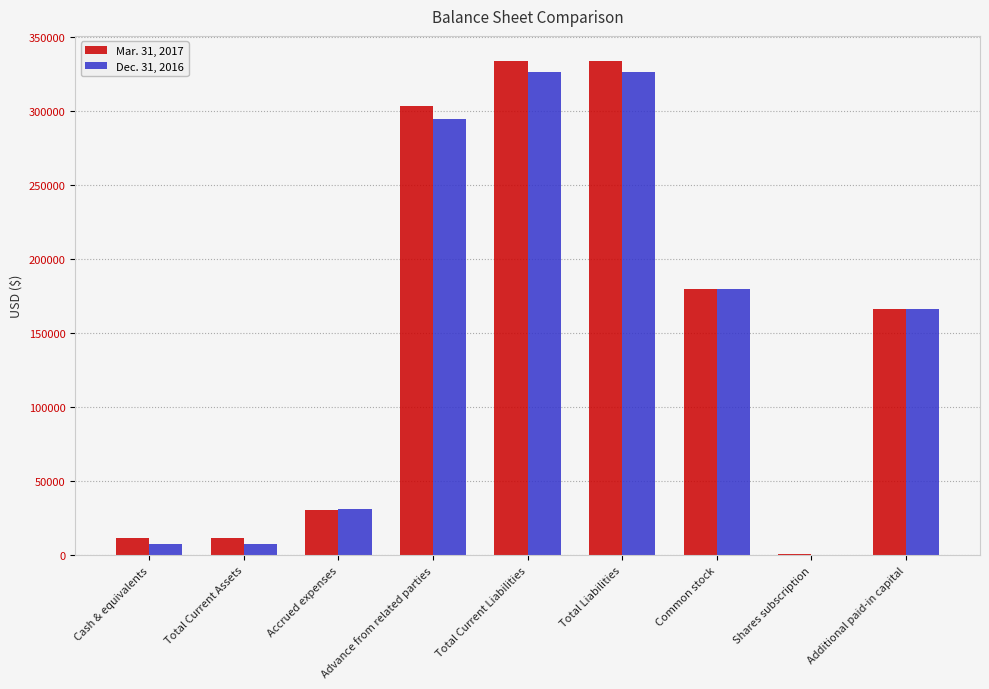

Which series changed the most between Total Current Assets and Additional paid-in capital?

Dec. 31, 2016